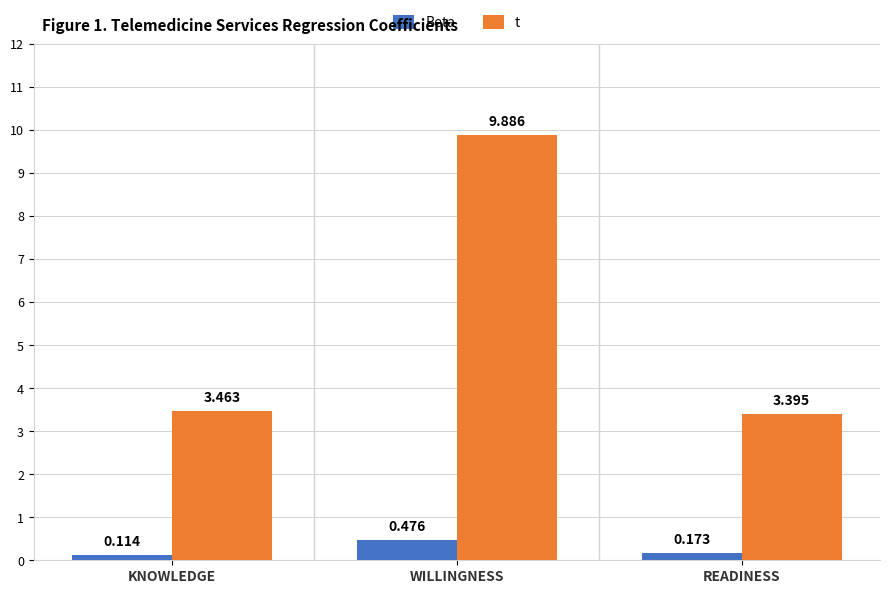

Which series has the largest total across all categories?

t